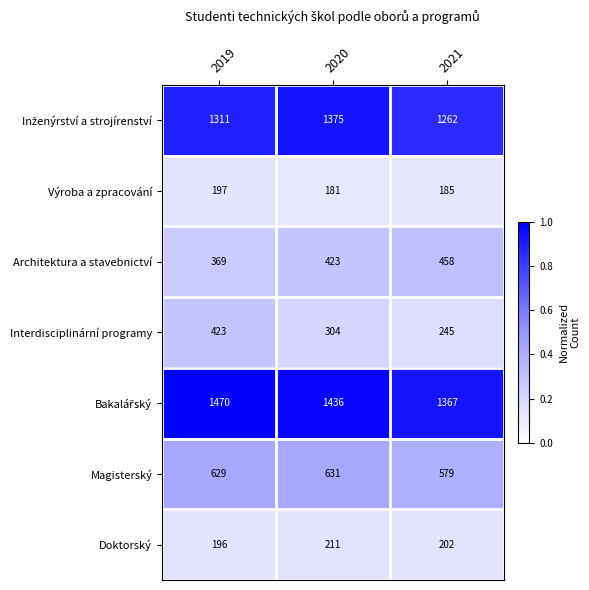

Which label corresponds to the largest value in the chart?

2019